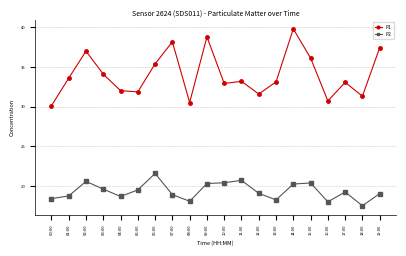

Rank the series by their maximum value, from lowest to highest.

P2, P1